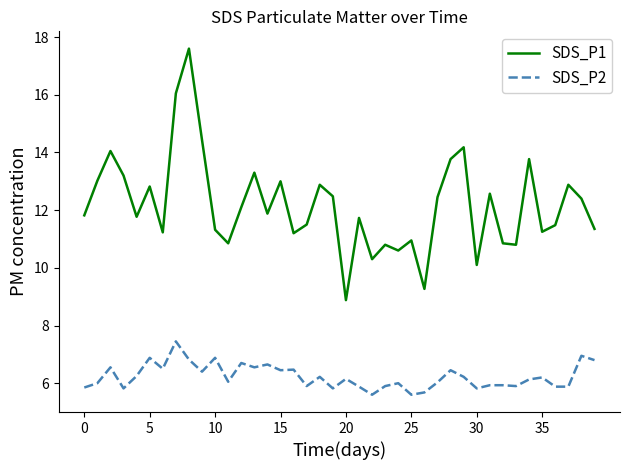

Which series has the largest total across all categories?

SDS_P1